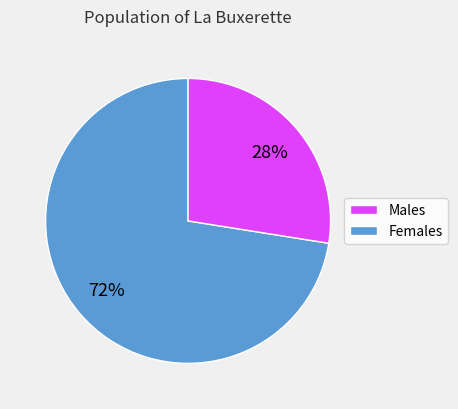

Is there any slice that represents more than half of the pie?

Yes